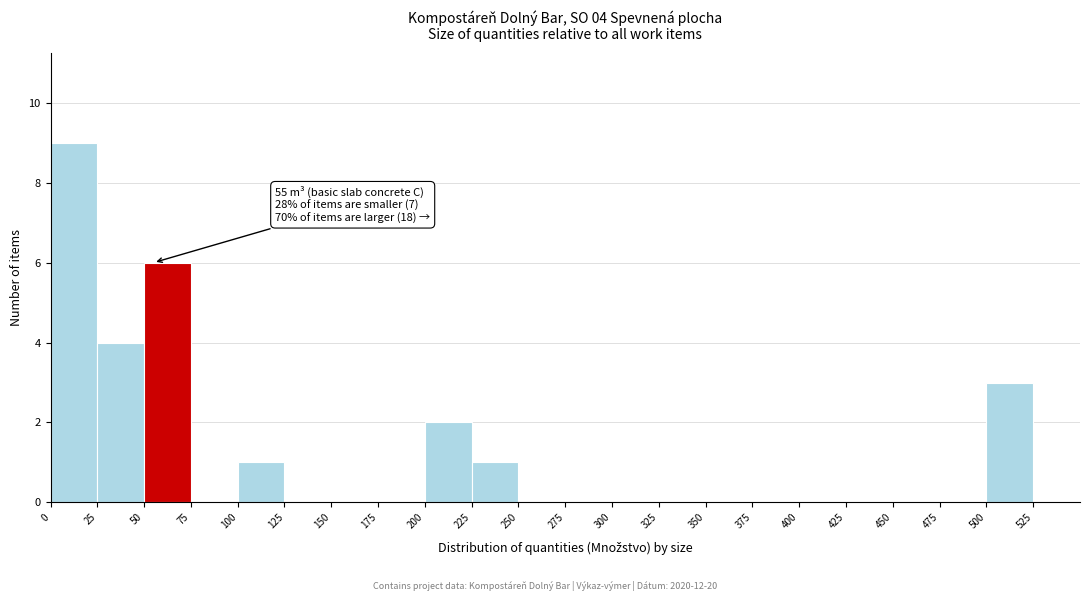

Which range on the x-axis has the tallest bar?

0 to 25